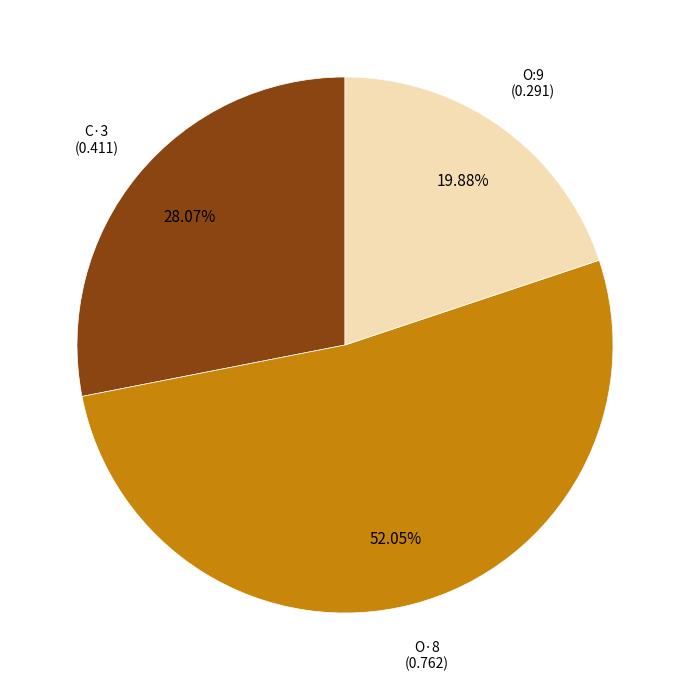

Is there a majority slice in this chart?

Yes